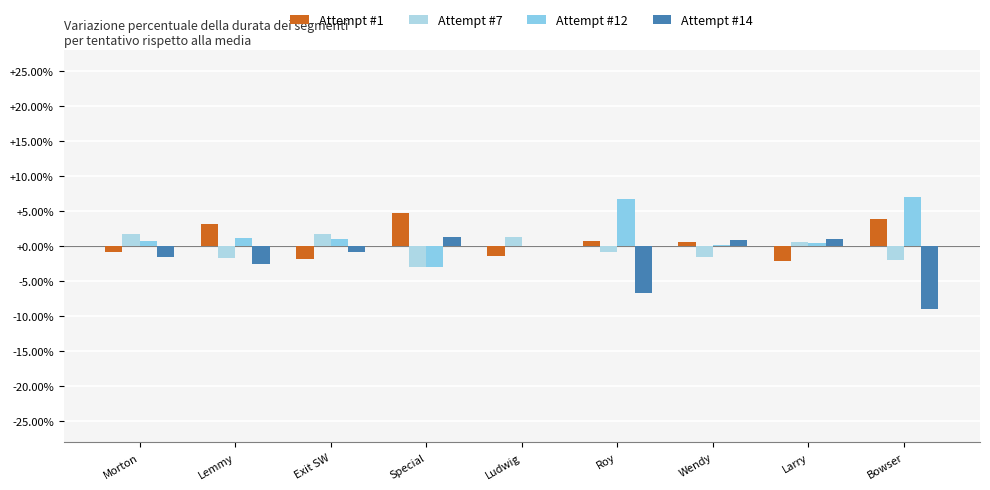

At how many categories does at least one series exceed 3?

4